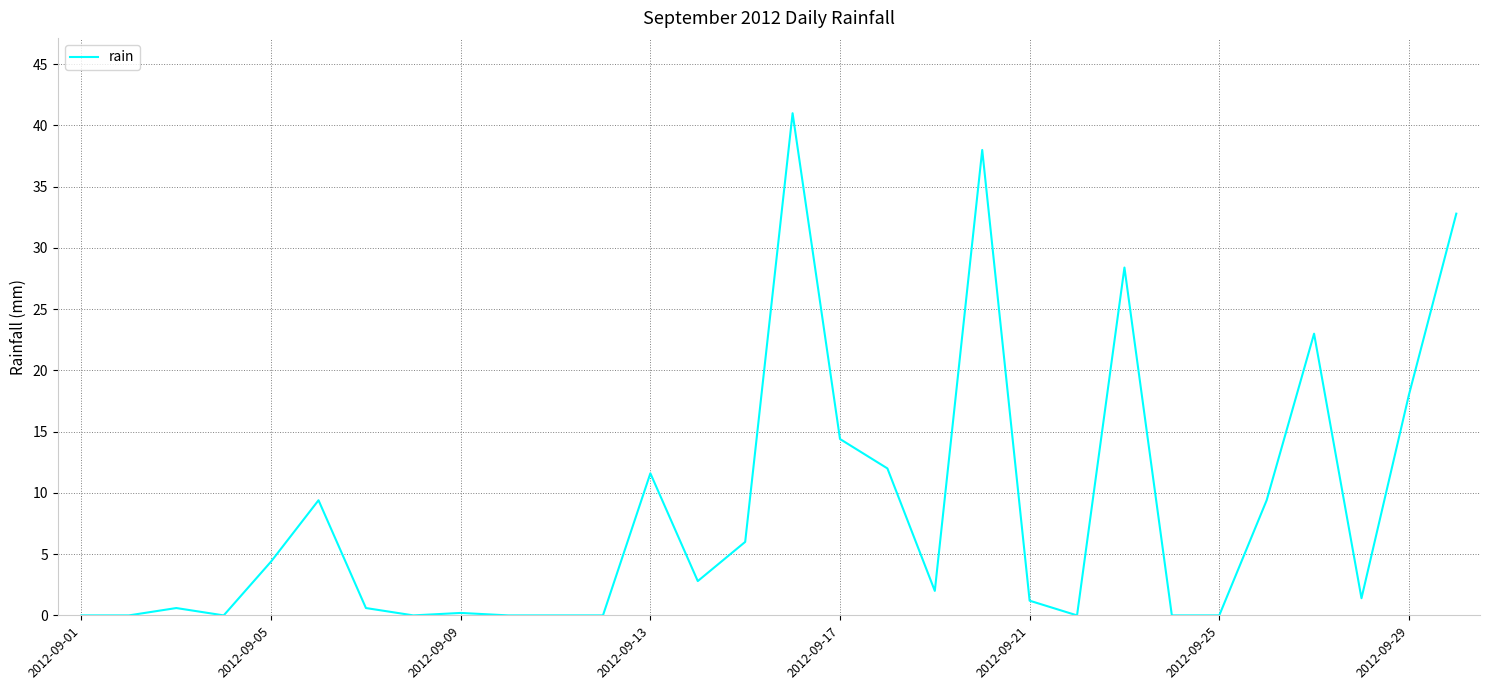

What is the maximum value shown in the chart?

41.0